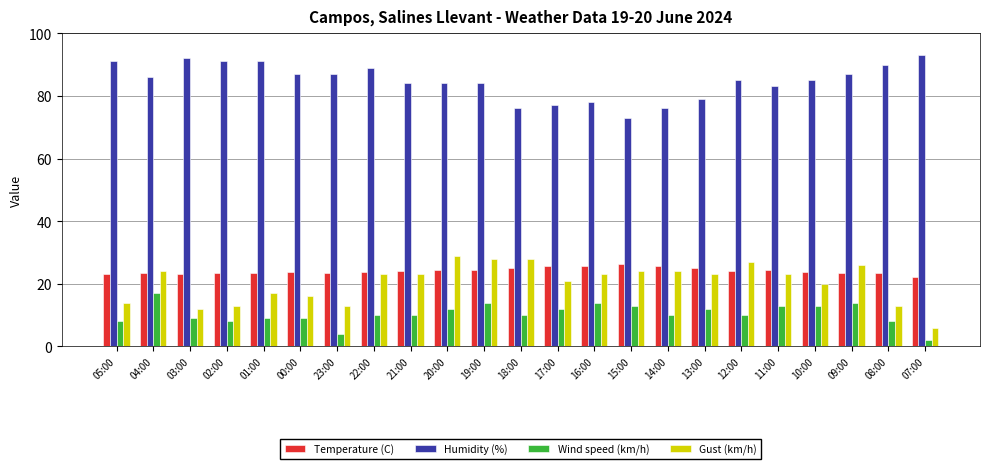

What is the difference between the highest and lowest values at 03:00?

83.0